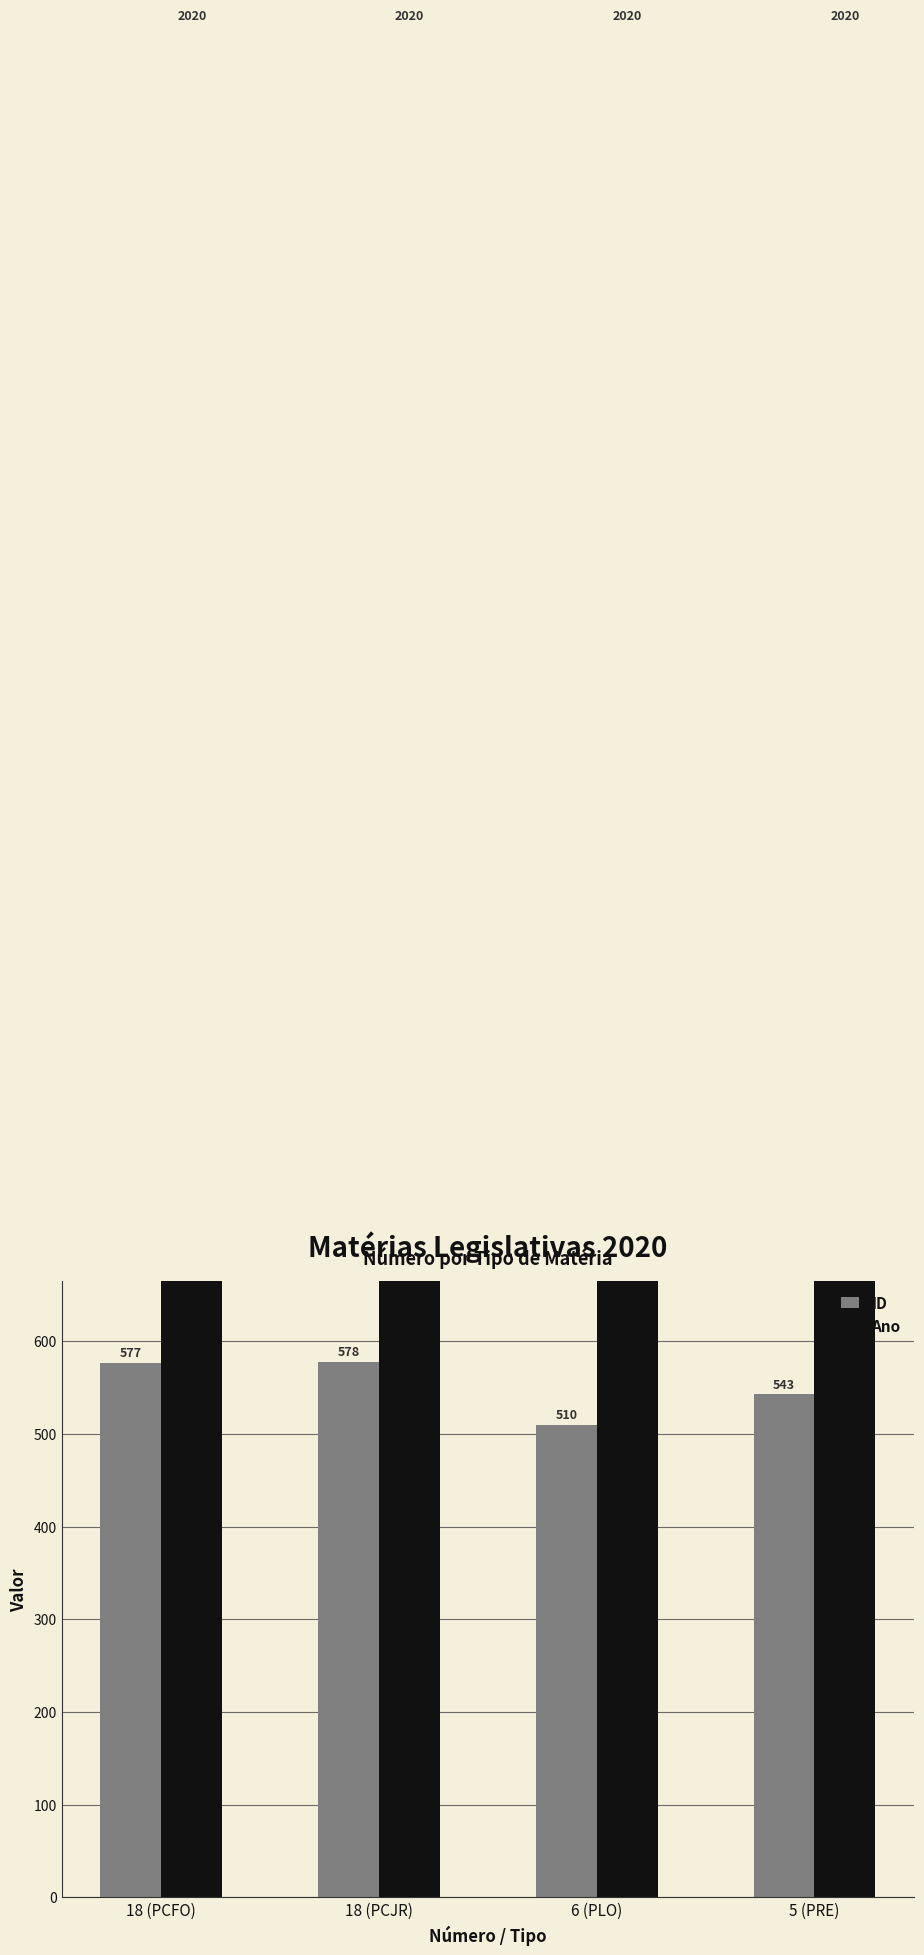

What position from the right is 6 (PLO)?

2